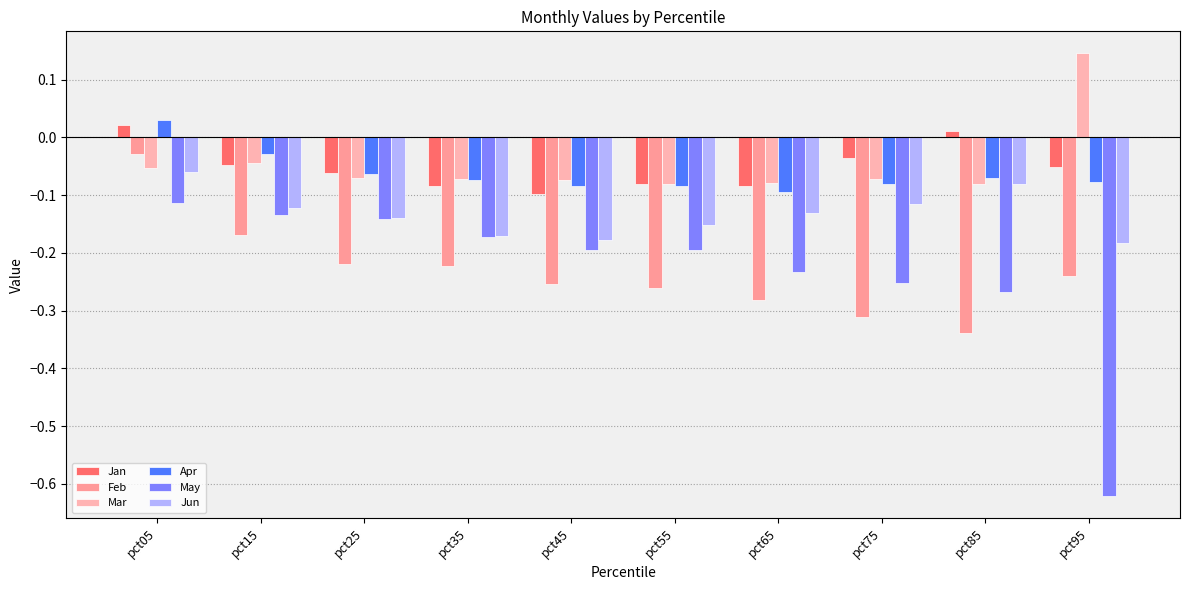

What are all the series names shown in the legend?

Jan, Feb, Mar, Apr, May, Jun